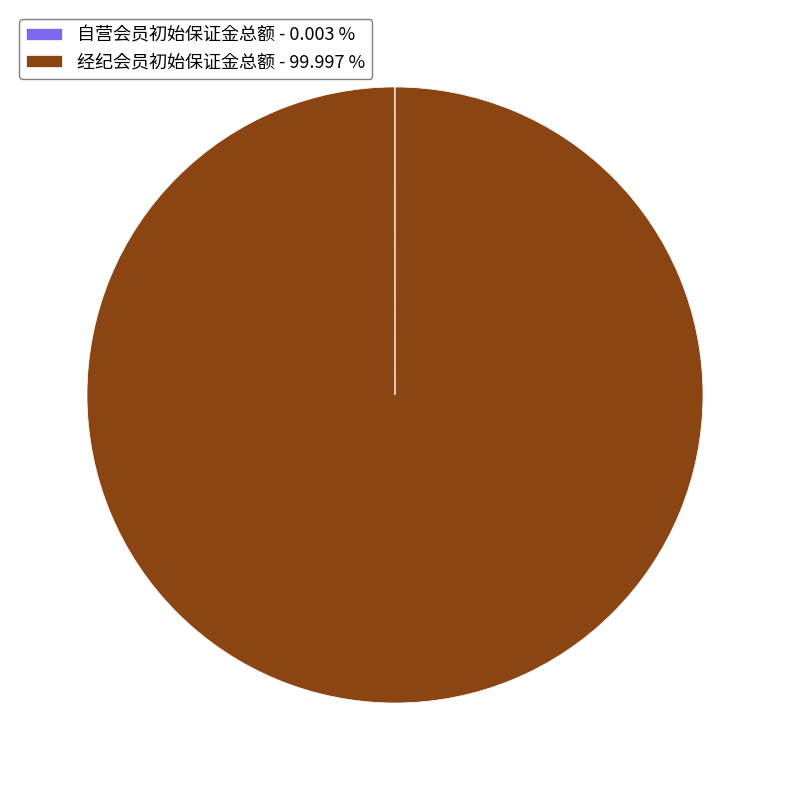

Is there a majority slice in this chart?

Yes